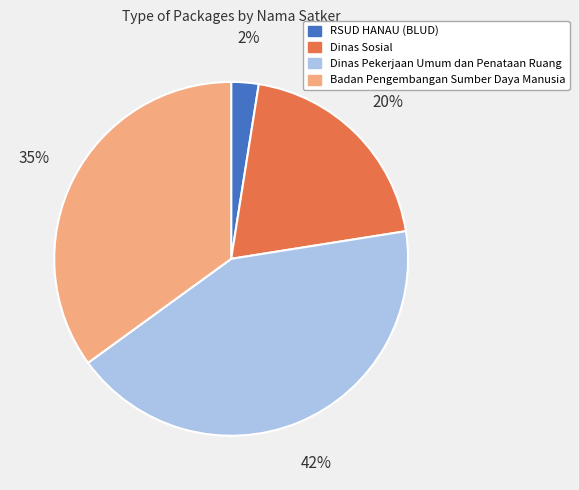

Which has a higher value, RSUD HANAU (BLUD) or Badan Pengembangan Sumber Daya Manusia?

Badan Pengembangan Sumber Daya Manusia